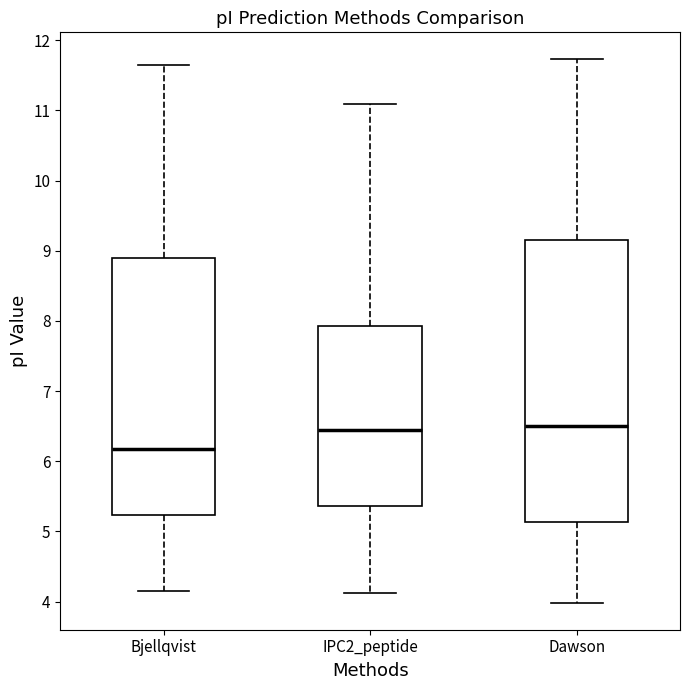

Reading left to right, read every box against the y-axis: the position of its median line, the range the box covers, and the ends of its whiskers. The values are not printed on the chart, so give them approximately, as read against the axis.

Bjellqvist: median 6.2, box 5.2 to 8.9, whiskers 4.2 to 11.7
IPC2_peptide: median 6.4, box 5.4 to 7.9, whiskers 4.1 to 11.1
Dawson: median 6.5, box 5.1 to 9.1, whiskers 4.0 to 11.7